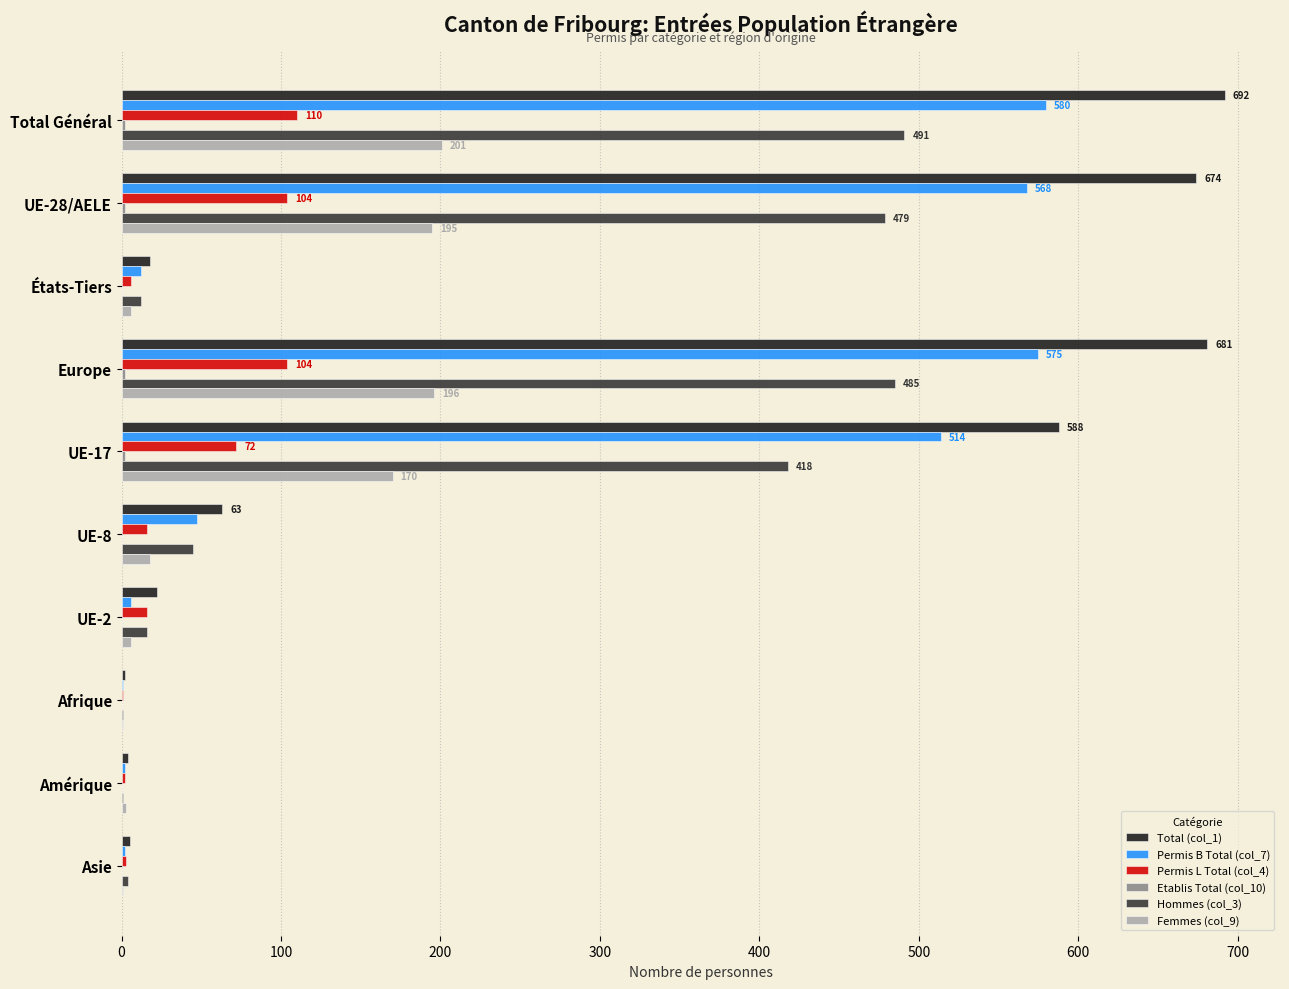

The value of Hommes (col_3) at UE-28/AELE is 479. True or false?

True